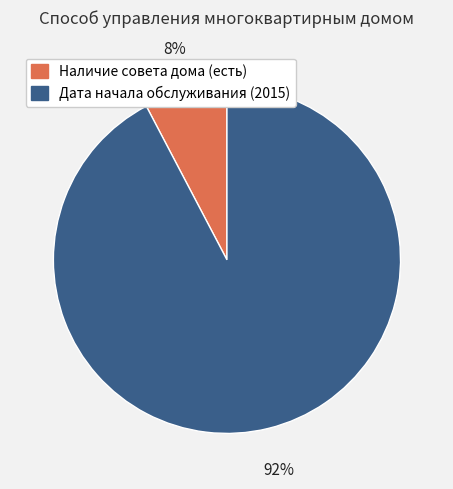

How many slices are in this pie chart?

2